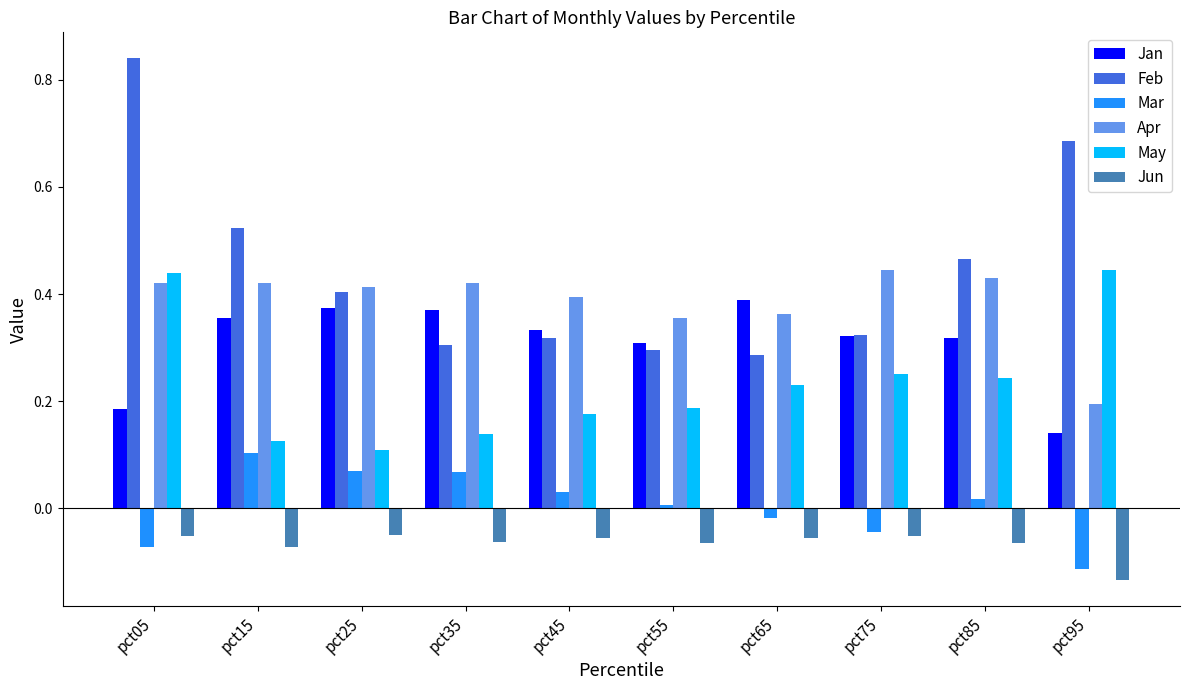

Which series has the largest range (max minus min)?

Feb